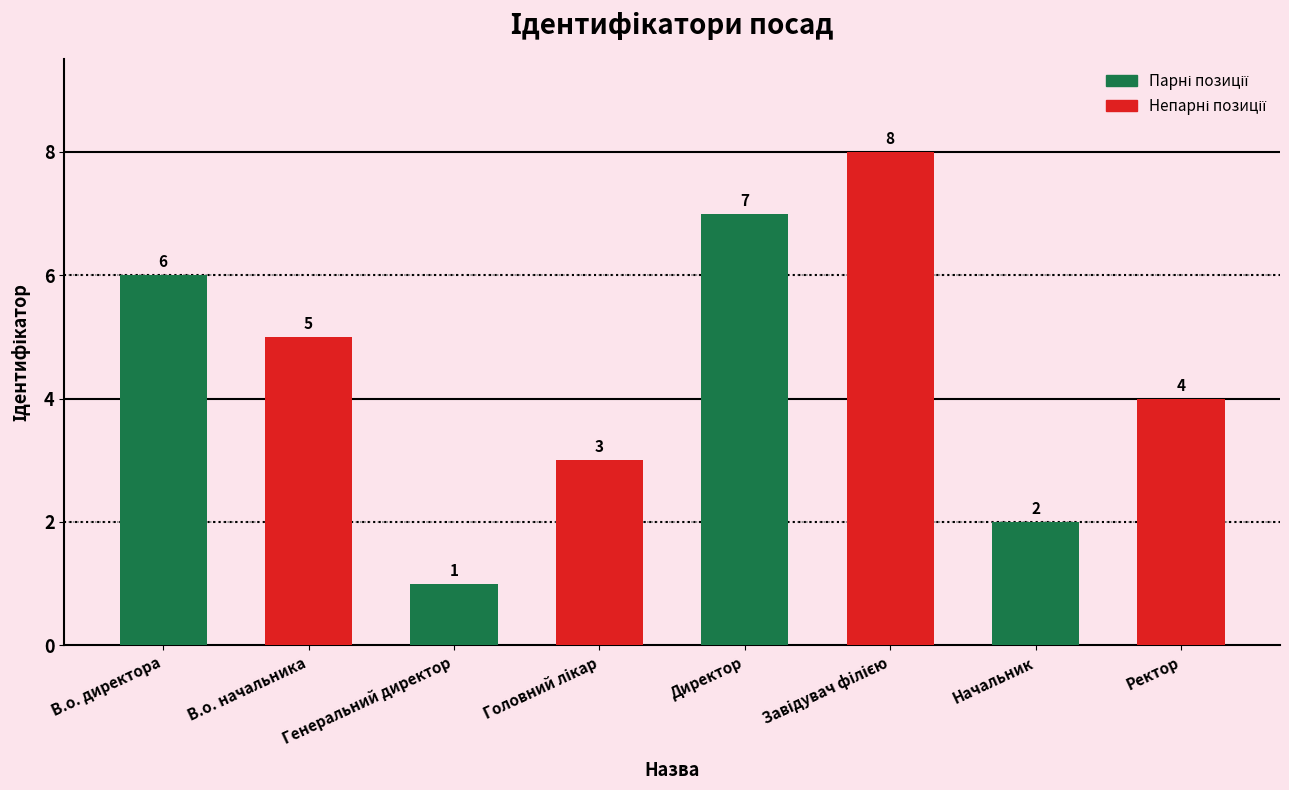

What position from the right is Генеральний директор?

6